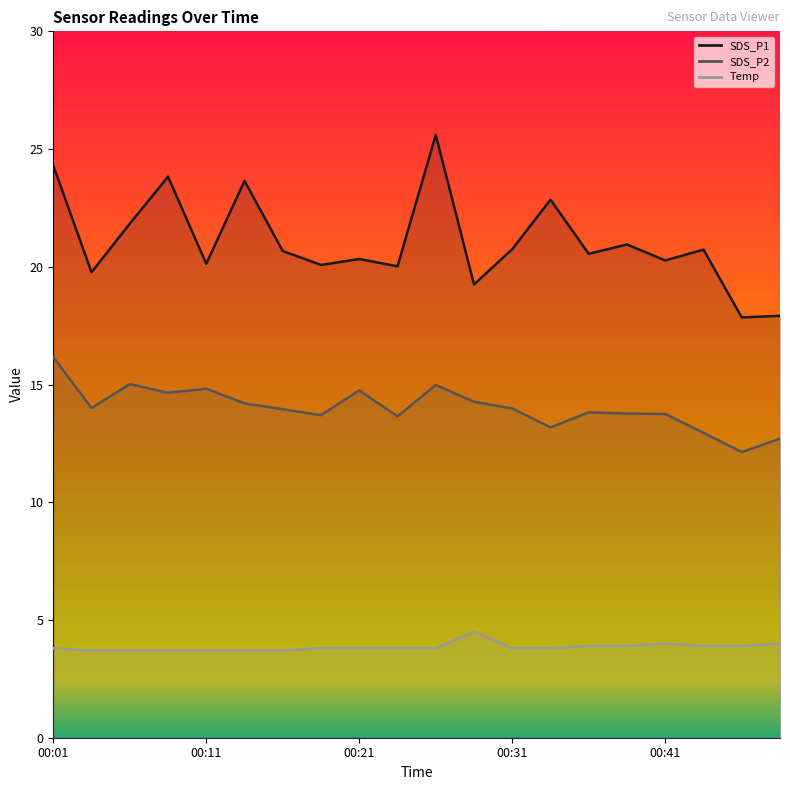

What value does the SDS_P1 series have at 00:36?

20.6